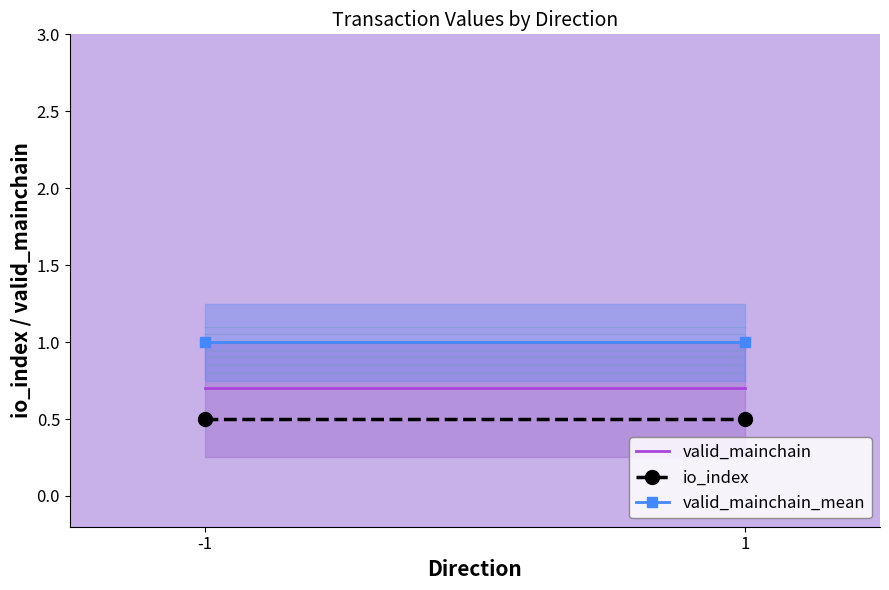

True or false: valid_mainchain_mean has a value of 1.0 at -1.

True